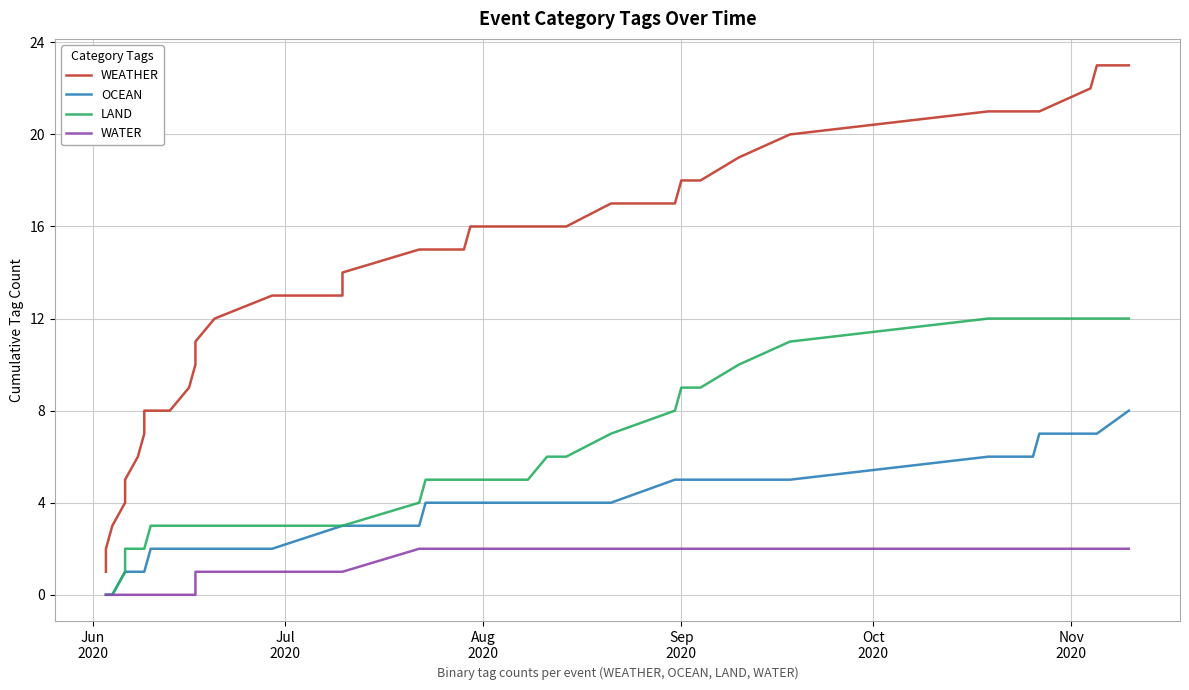

What are all the series names shown in the legend?

WEATHER, OCEAN, LAND, WATER